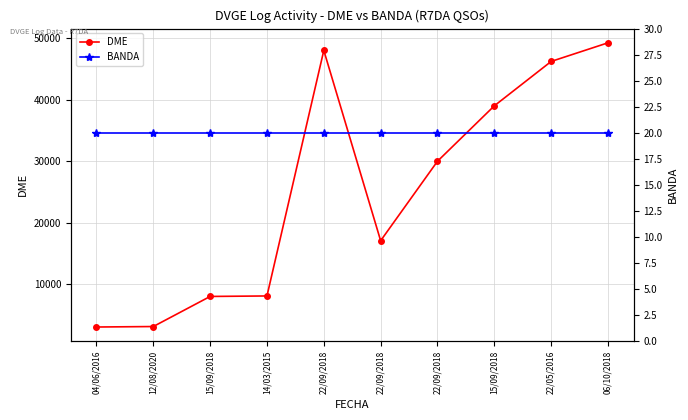

What is the total value across all series at 15/09/2018?

8053